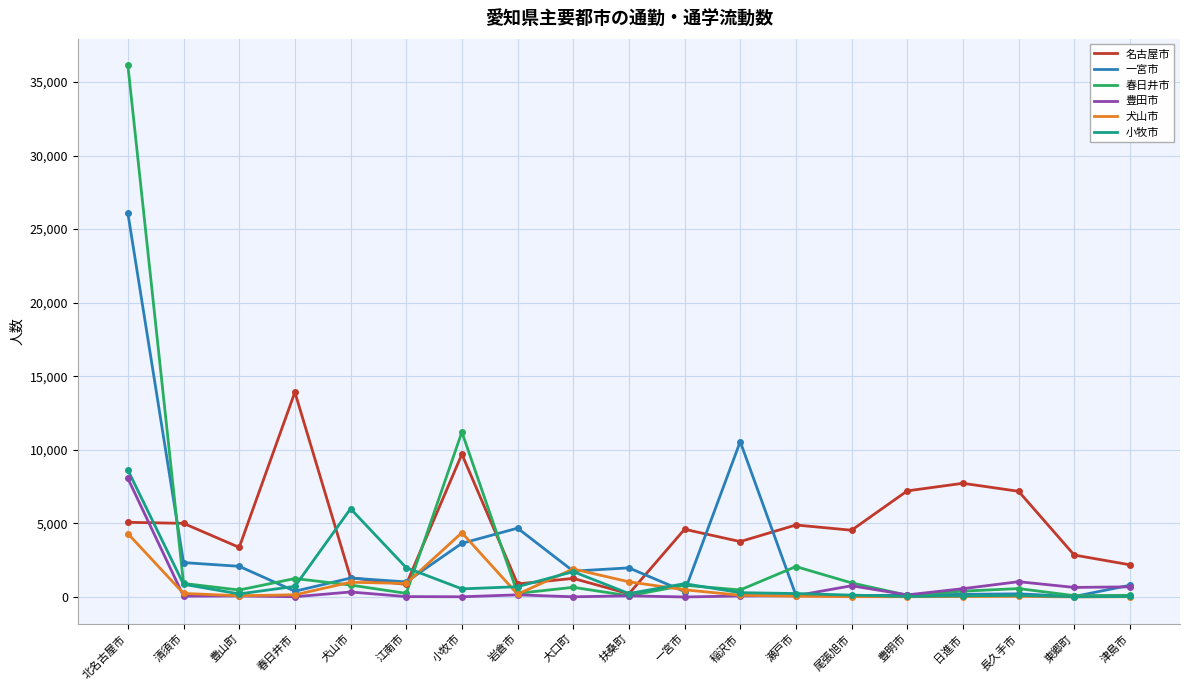

Does the chart have visible grid lines?

Yes